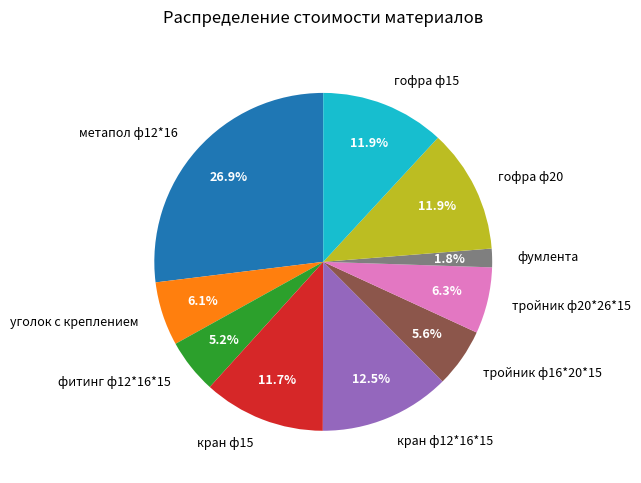

Combined, do гофра ф15 and метапол ф12*16 account for over 50%?

No